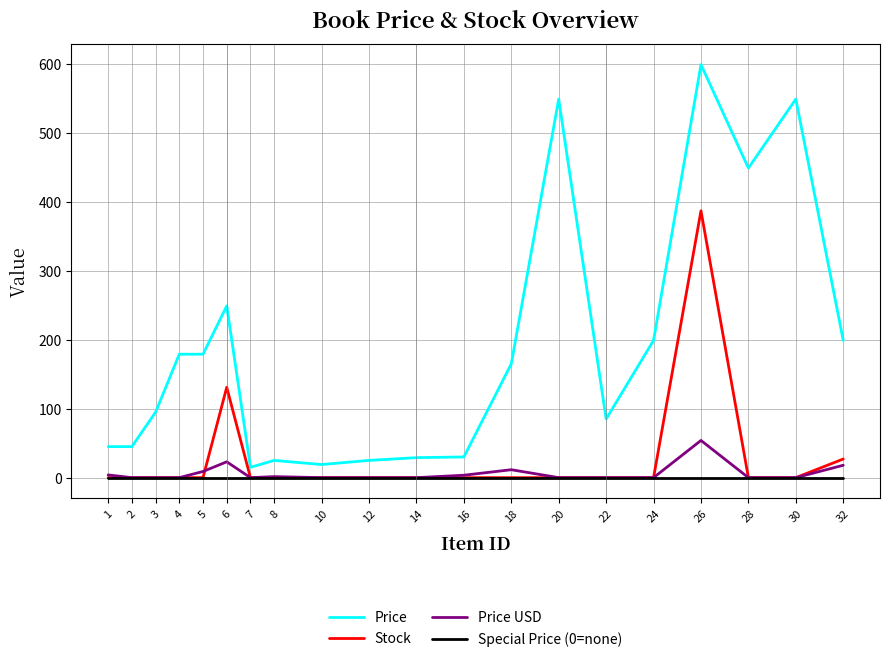

What is the highest value of the Stock series?

387.0